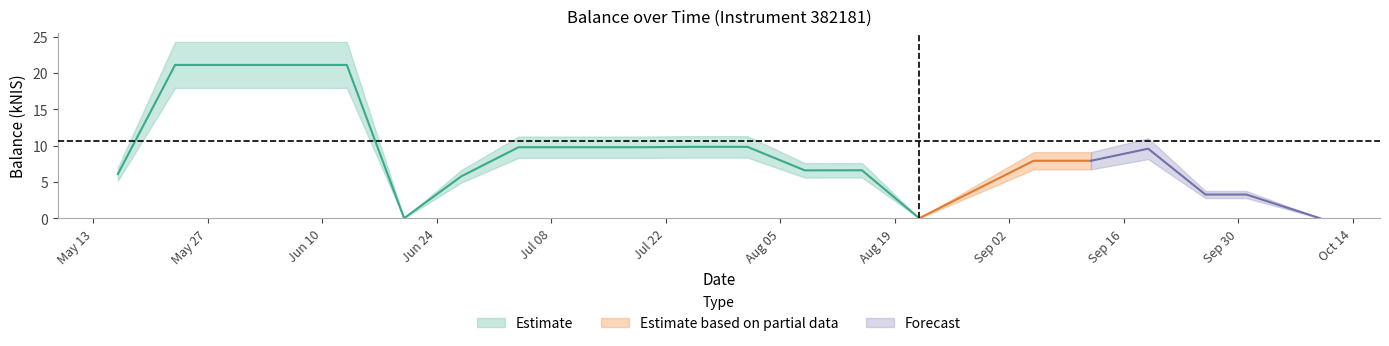

Which has a higher value, 2024-06-27 or 2024-05-16?

2024-05-16